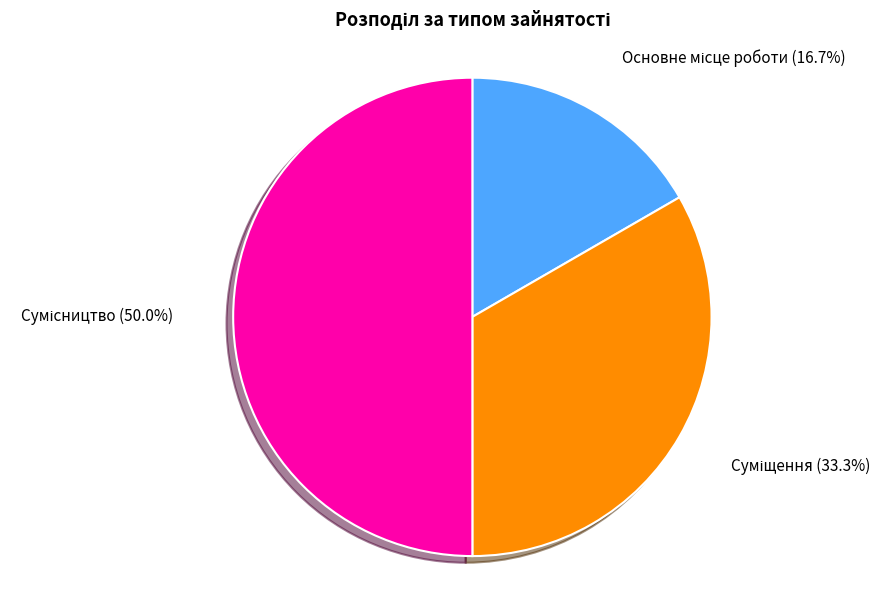

Is there any slice that represents more than half of the pie?

No